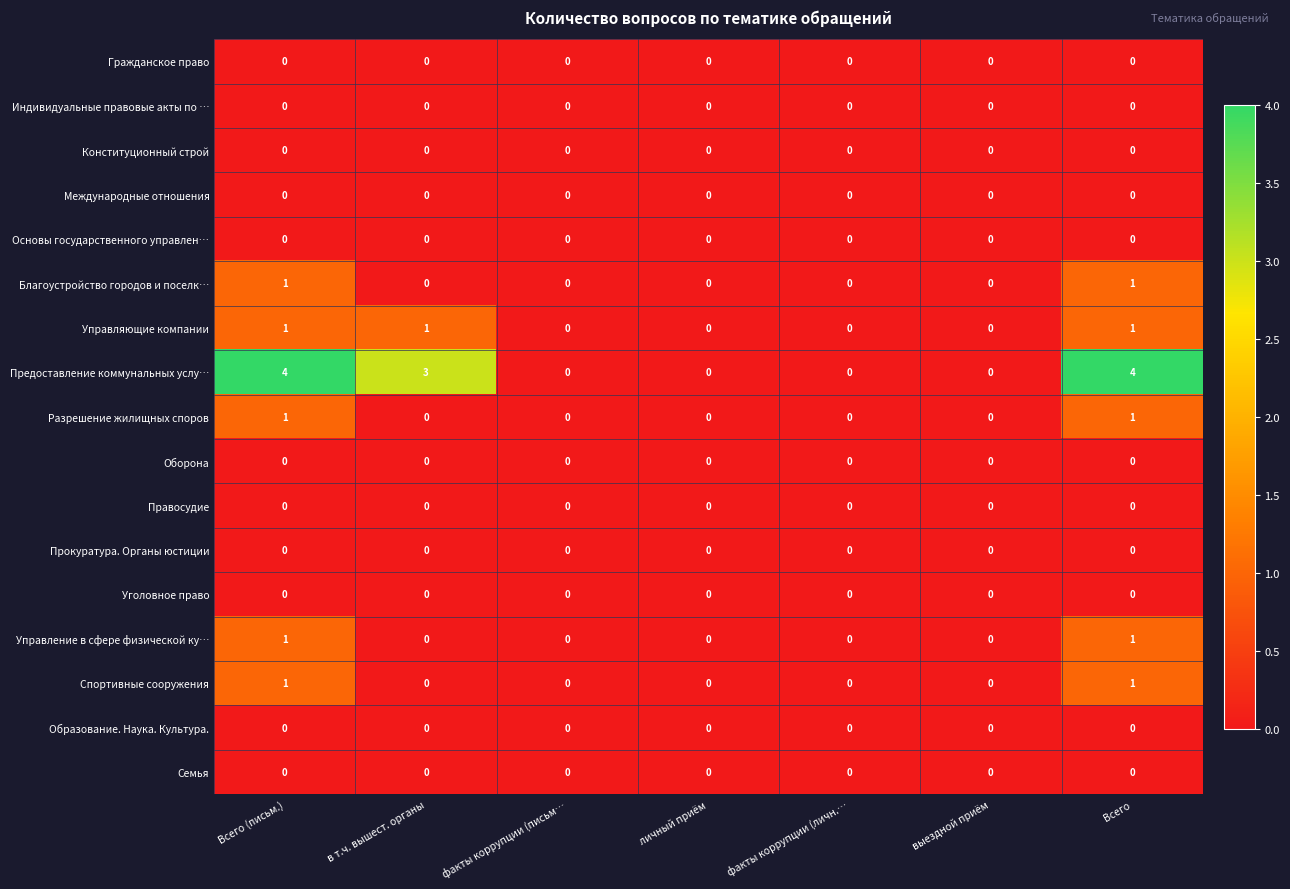

Which series has the widest spread of values?

Предоставление коммунальных услу…